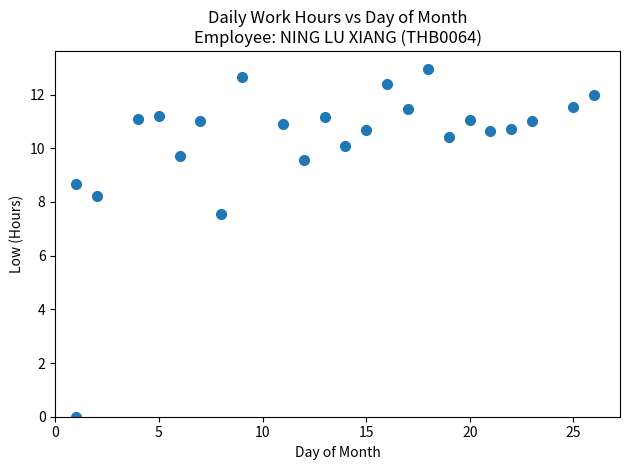

What is the range of Y values (max minus min)?

13.0